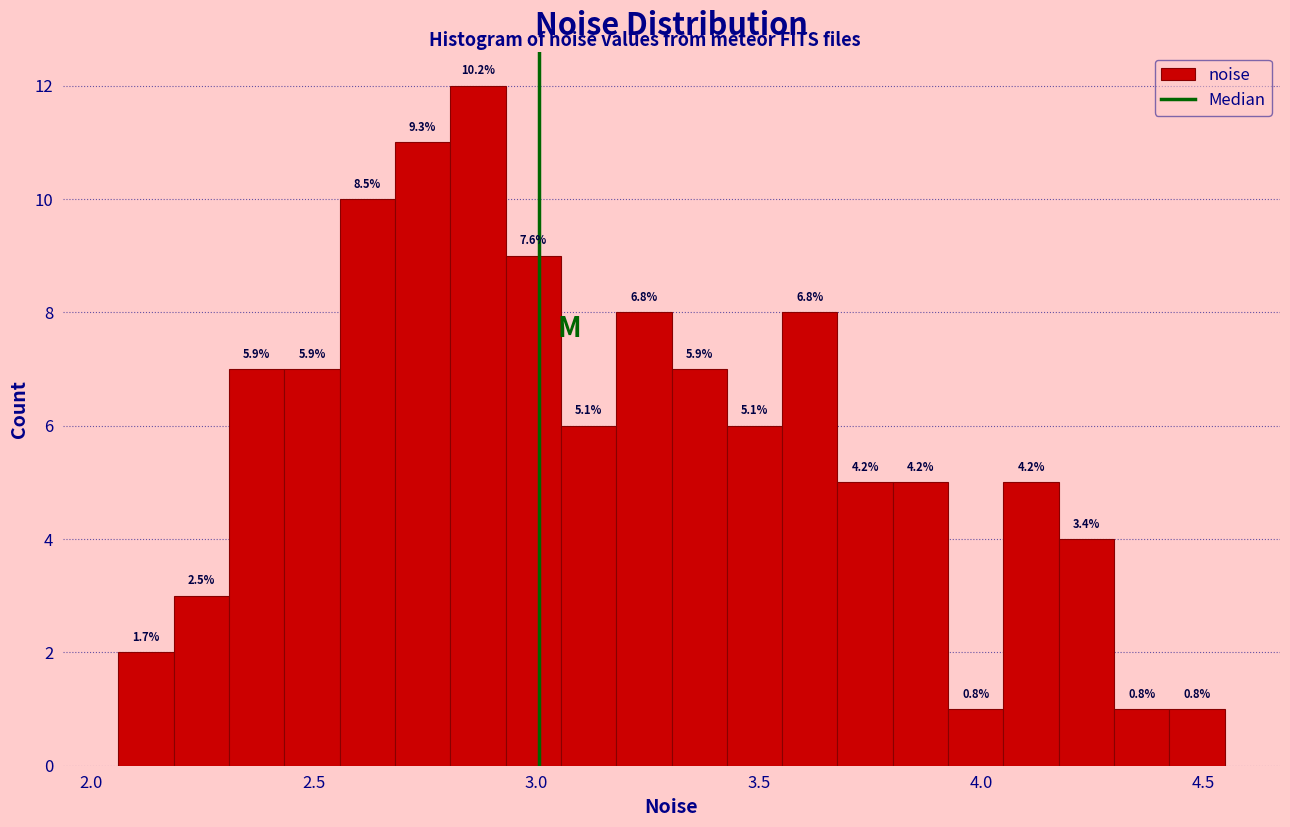

Read against the x-axis, roughly where is the centre of the tallest bar?

2.85